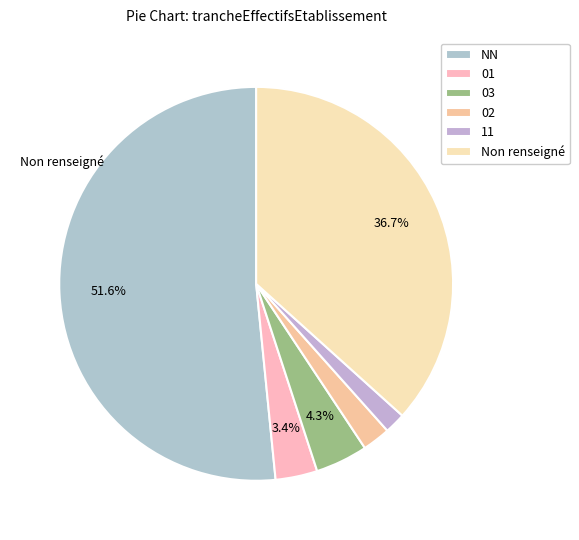

What is the largest slice in the pie chart?

NN